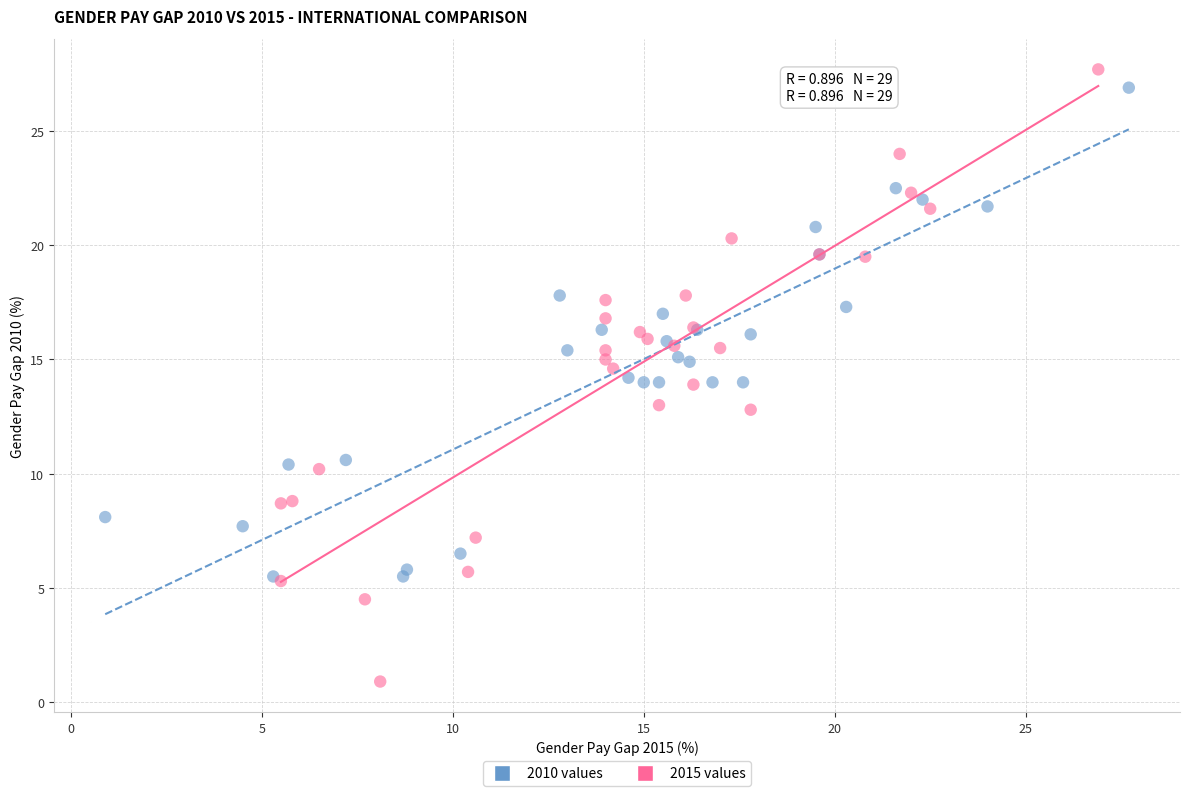

Which series has the widest spread of Y values?

2015 values